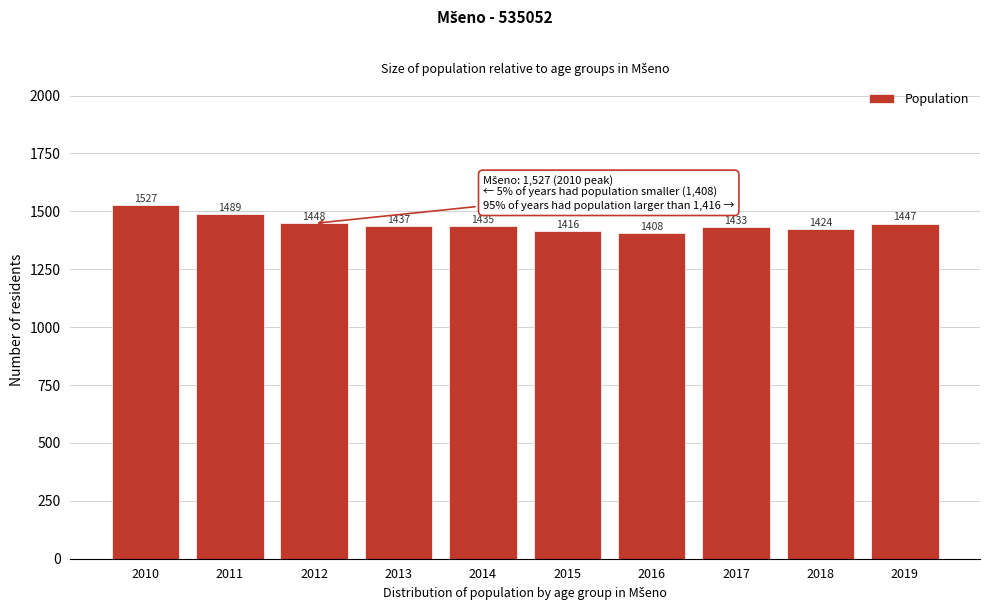

Reading left to right, transcribe all the data shown in this chart.

1527	1489	1448	1437	1435	1416	1408	1433	1424	1447